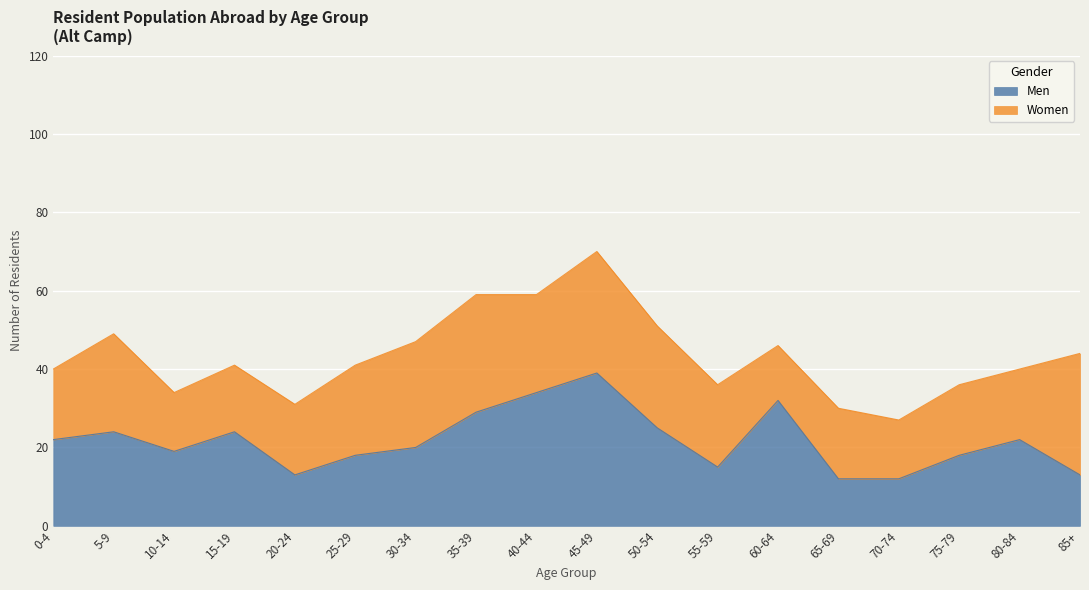

What is the change in value from 50-54 to 55-59?

-10